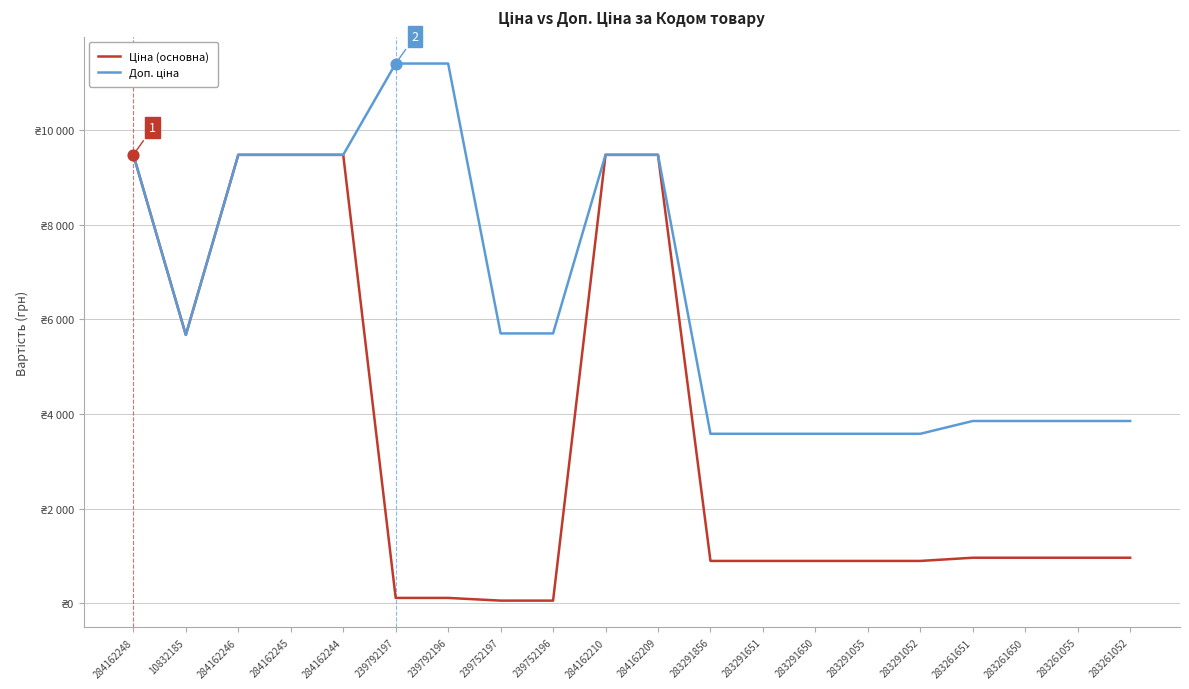

At how many categories does at least one series exceed 2462?

20